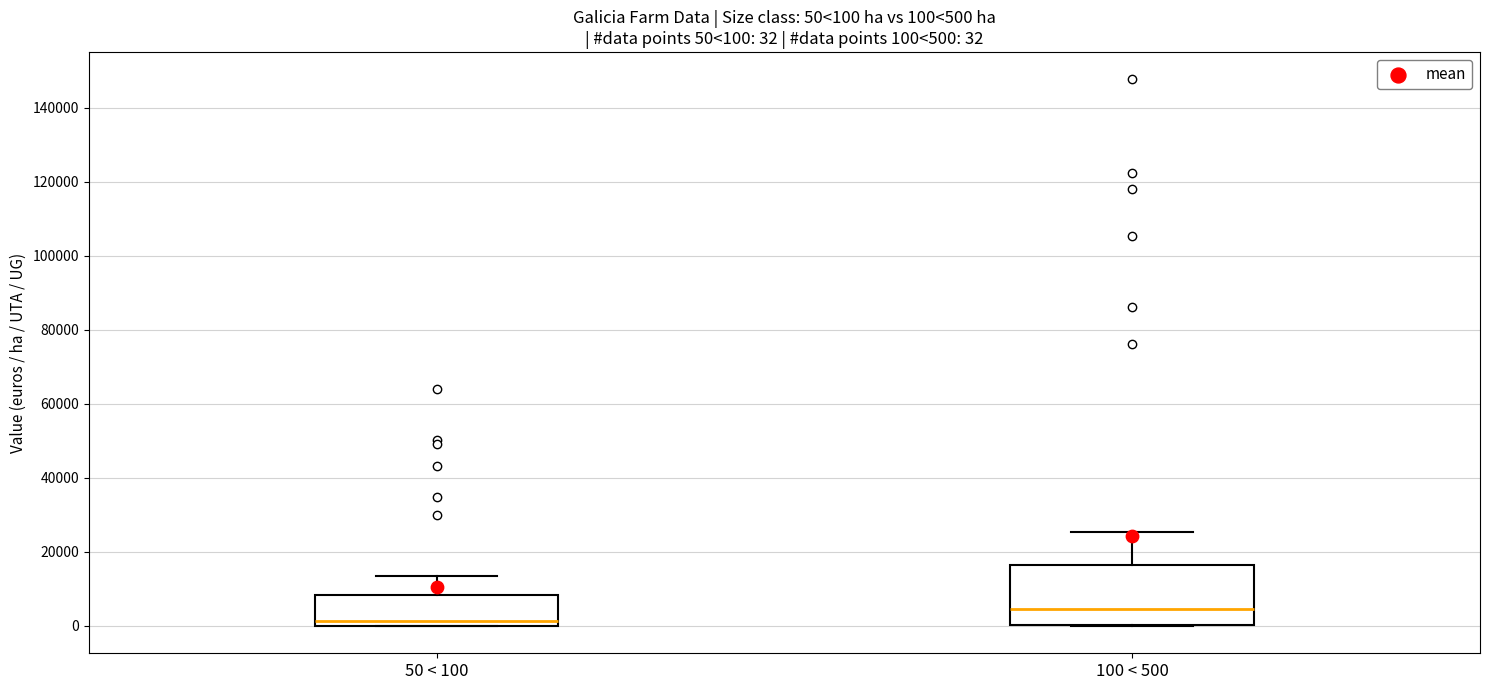

Which box has the highest median line?

100 < 500